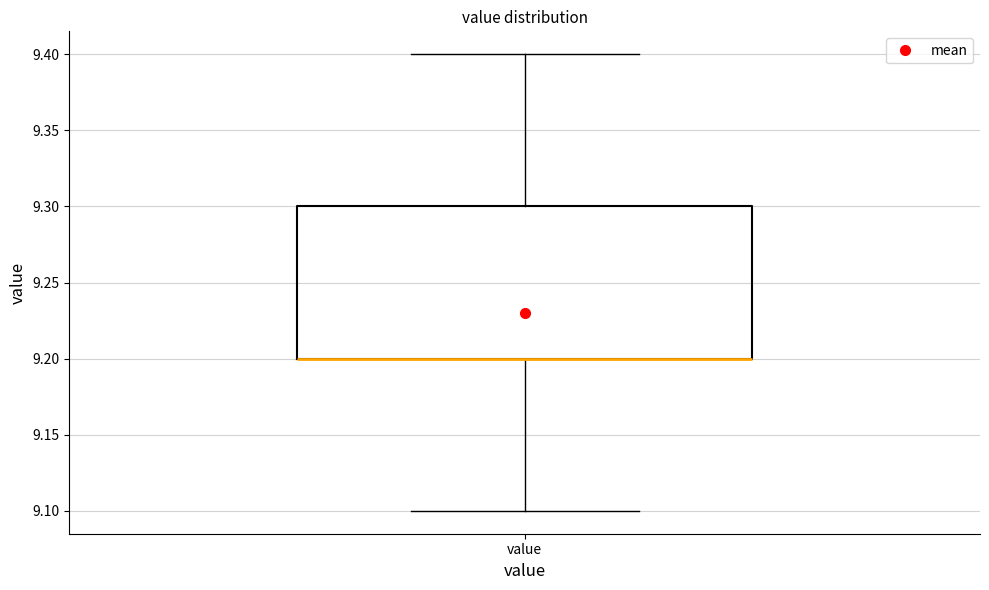

Read this box plot against the y-axis: the position of the median line, the range covered by the box, and the ends of both whiskers. The values are not printed on the chart, so give them approximately, as read against the axis.

median 9.2 (drawn on the box's lower edge), box 9.2 to 9.3, whiskers 9.1 to 9.4